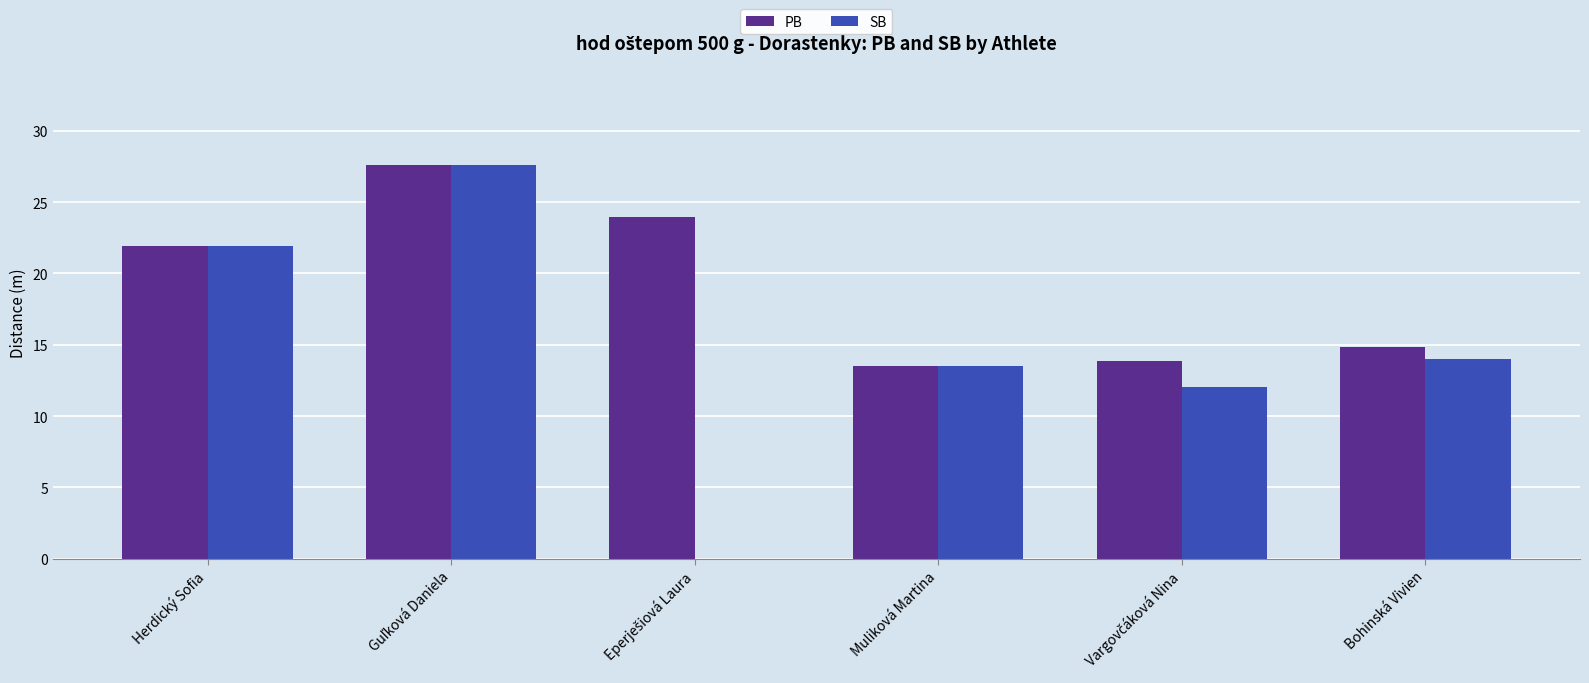

The PB series shows 13.5 at Muliková Martina. True or false?

True